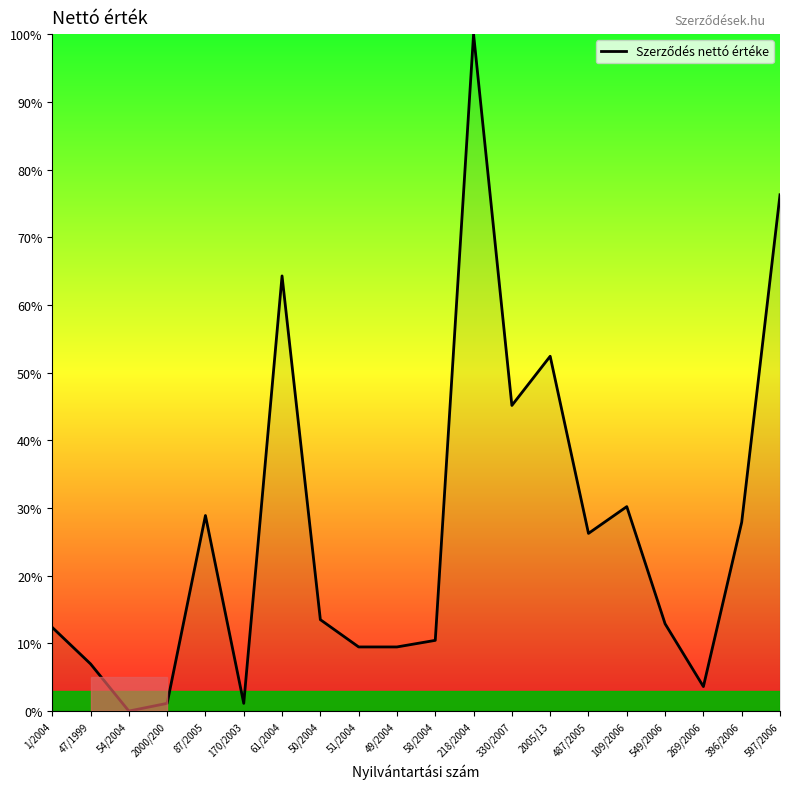

Reading right to left, extract all data points from this chart.

597/2006=76.3	396/2006=27.9	269/2006=3.6	549/2006=12.9	109/2006=30.2	487/2005=26.2	2005/13=52.4	330/2007=45.1	218/2004=100.0	58/2004=10.4	49/2004=9.5	51/2004=9.5	50/2004=13.5	61/2004=64.3	170/2003=1.1	87/2005=28.9	2000/200=1.1	54/2004=0.0	47/1999=7.0	1/2004=12.4